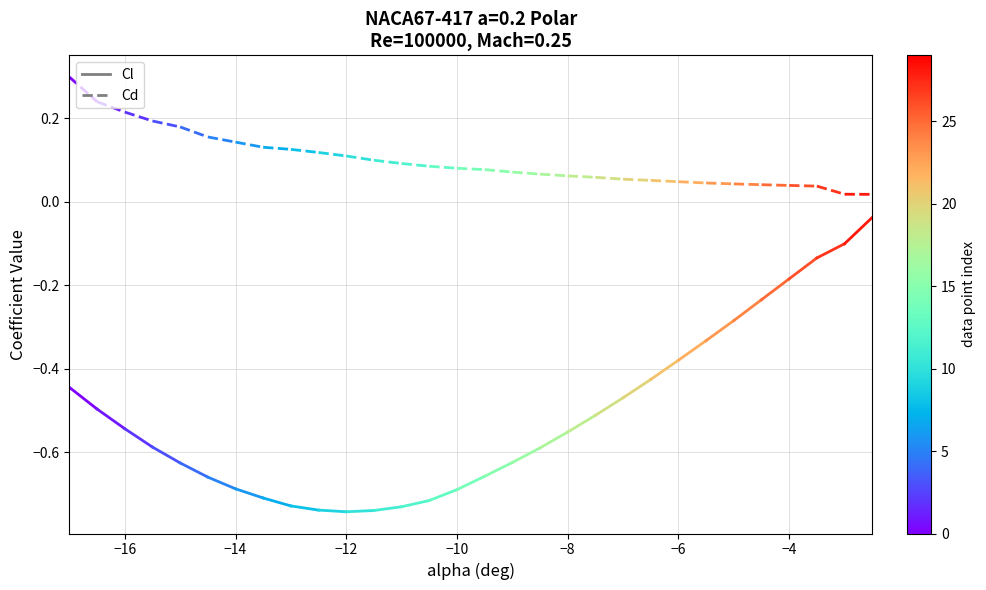

What is the value of the Cd point at the 2nd from the left?

0.2